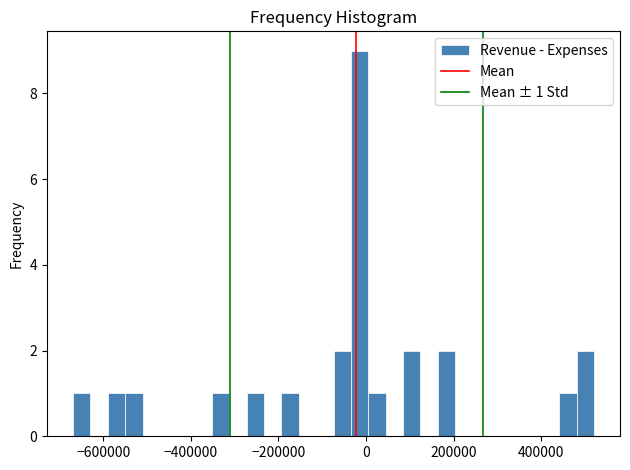

Around what value on the x-axis is the tallest bar? Give the approximate position of its centre, as read against the axis.

-20000